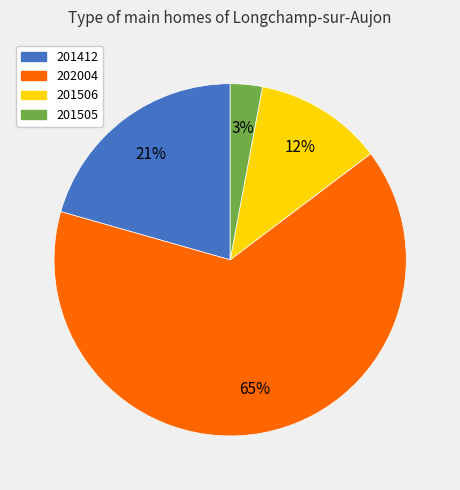

Approximately how many times larger is the value at 202004 compared to 201412?

3.1